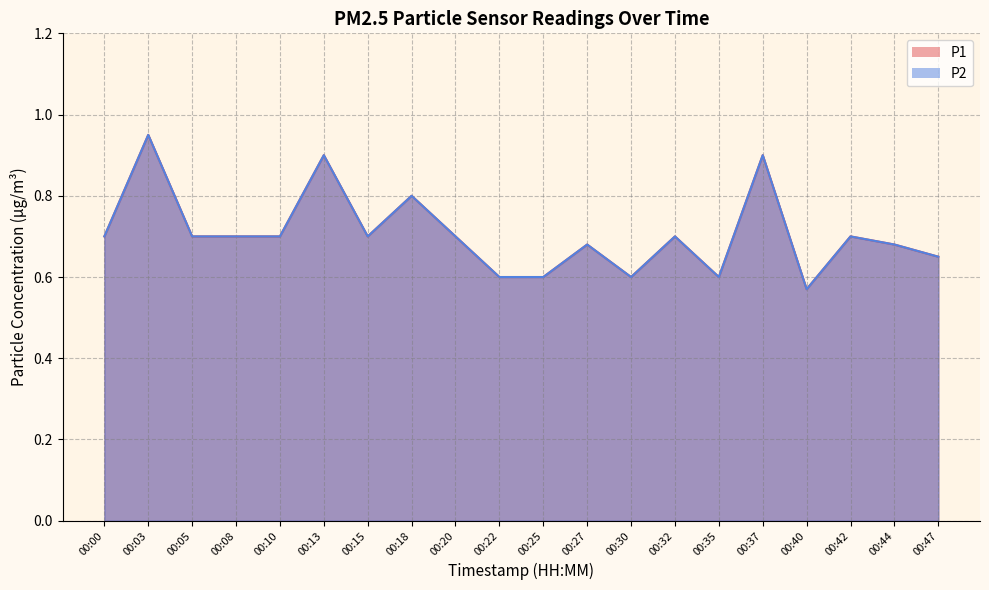

How many lines are shown in the chart?

2